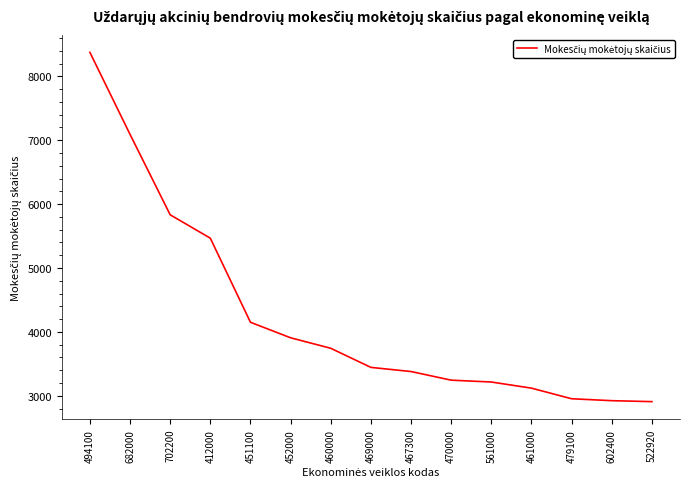

What is the maximum value shown in the chart?

8375